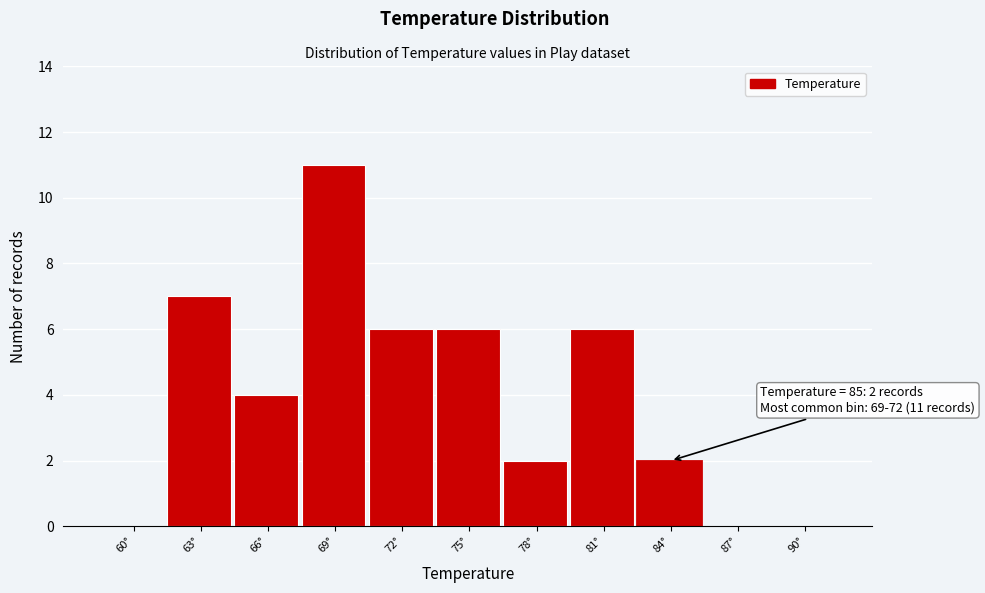

Reading left to right, transcribe all the data shown in this chart.

60°=0	63°=7	66°=4	69°=11	72°=6	75°=6	78°=2	81°=6	84°=2	87°=0	90°=0